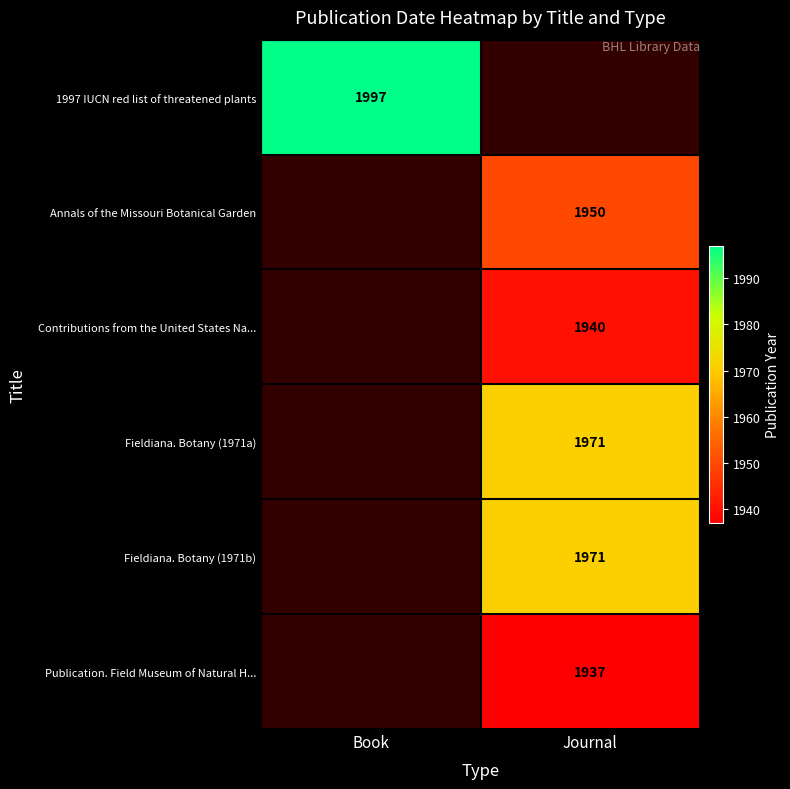

How many series are shown in this chart?

6